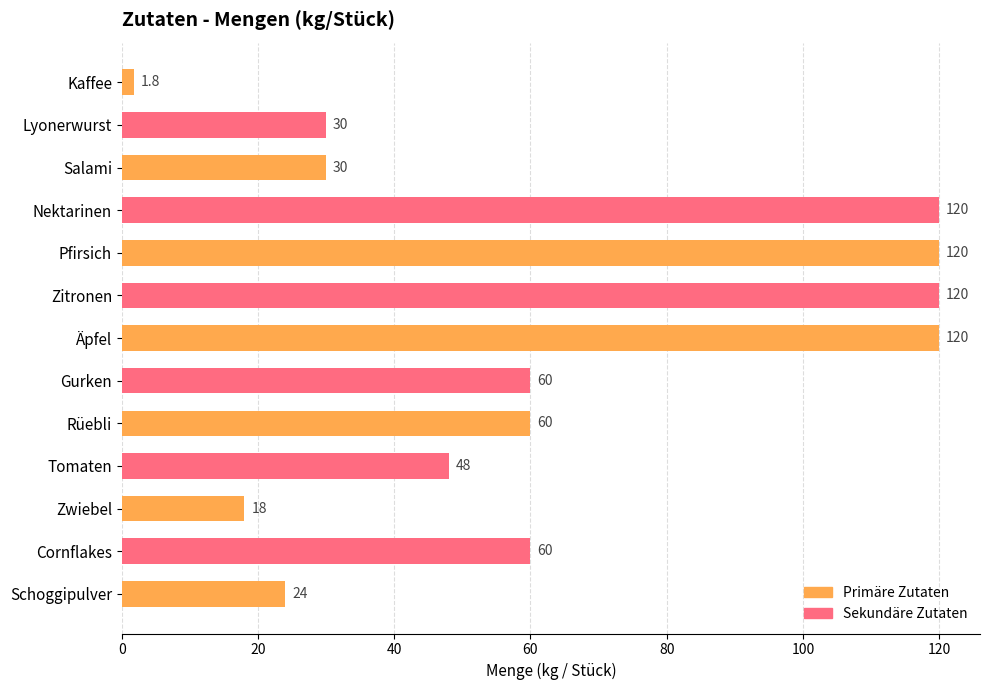

What is the change in value from Lyonerwurst to Äpfel?

+90.0